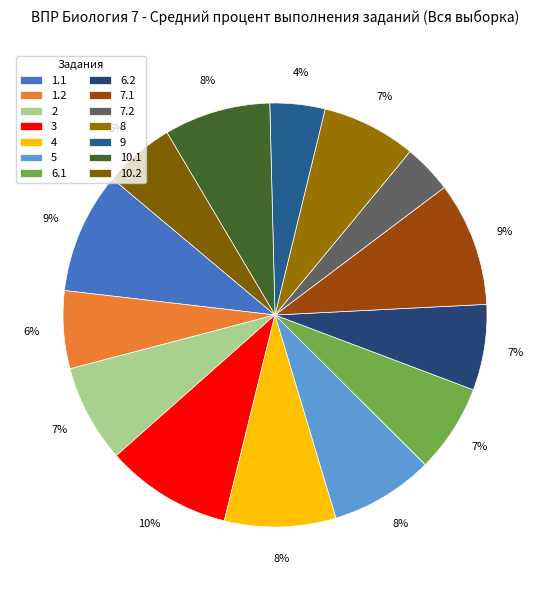

What percentage is the 1.1 slice, to the nearest percent?

9%